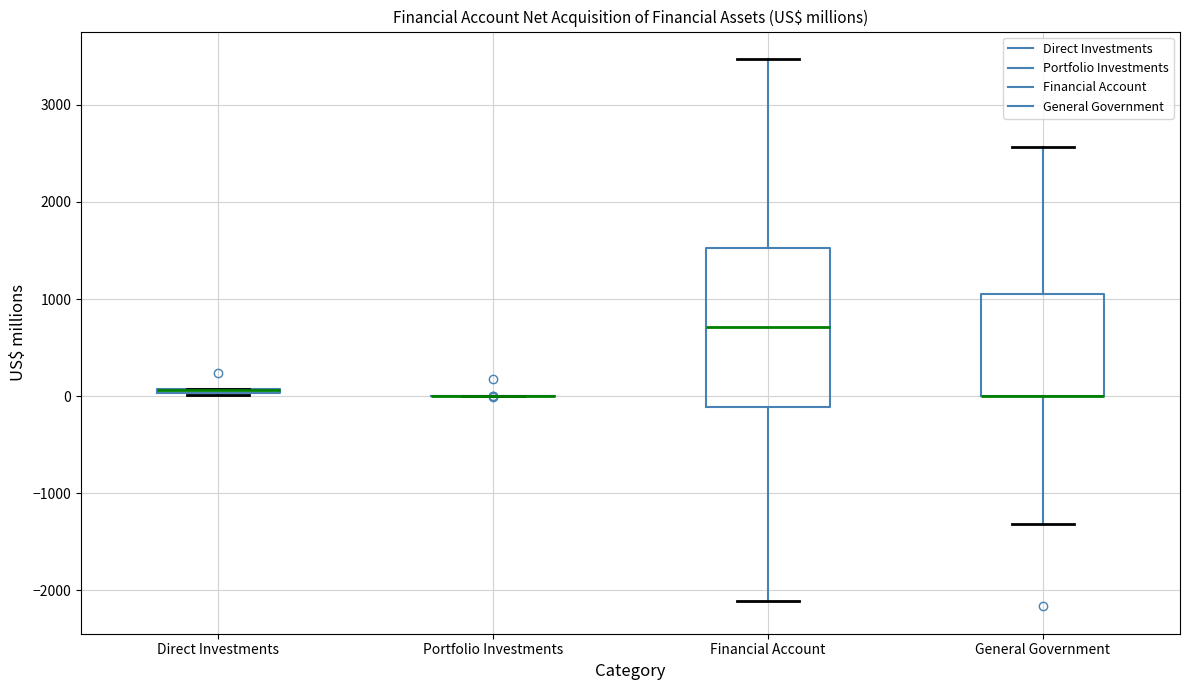

Comparing the boxes themselves (not the whiskers), which one is the tallest?

Financial Account